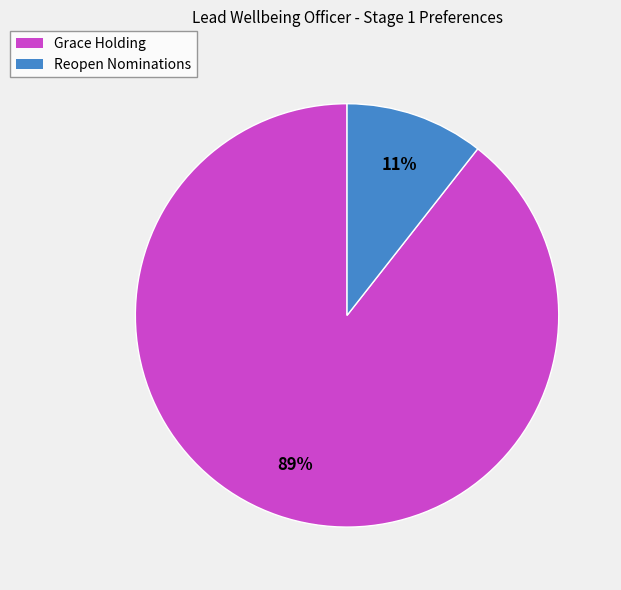

How many segments does this pie chart have?

2